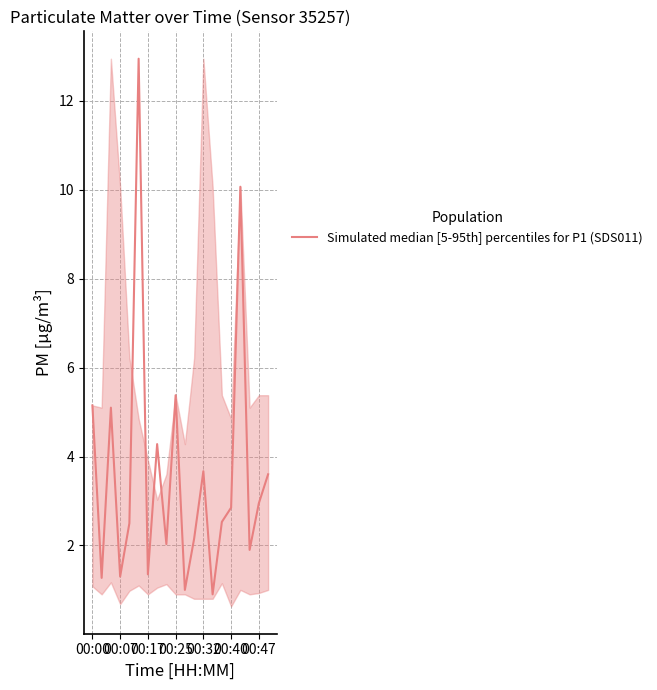

What is the smallest value displayed?

0.9